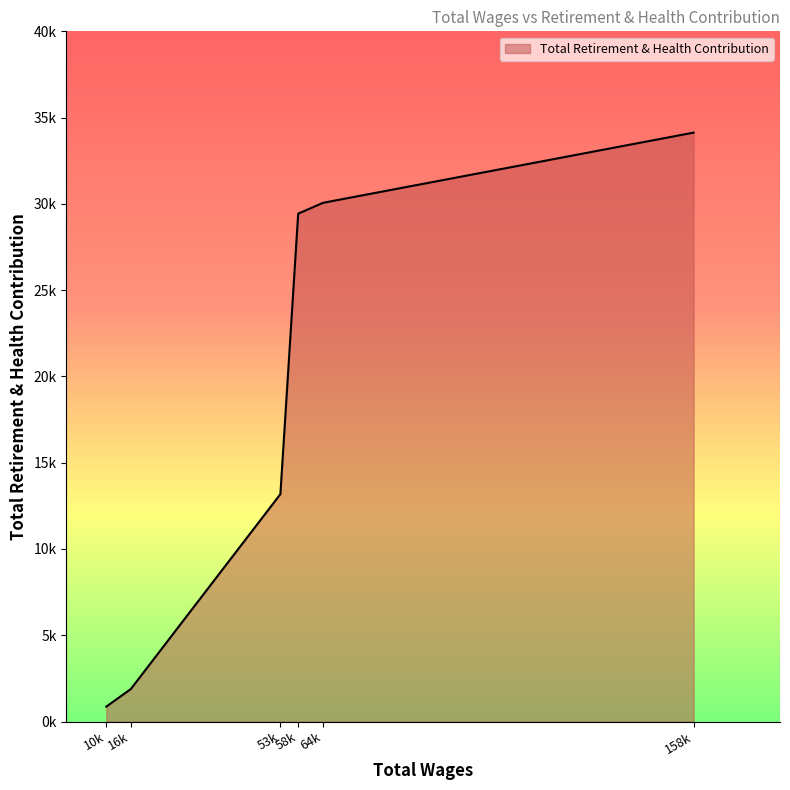

True or false: the data has more than 1 interior local peaks.

False